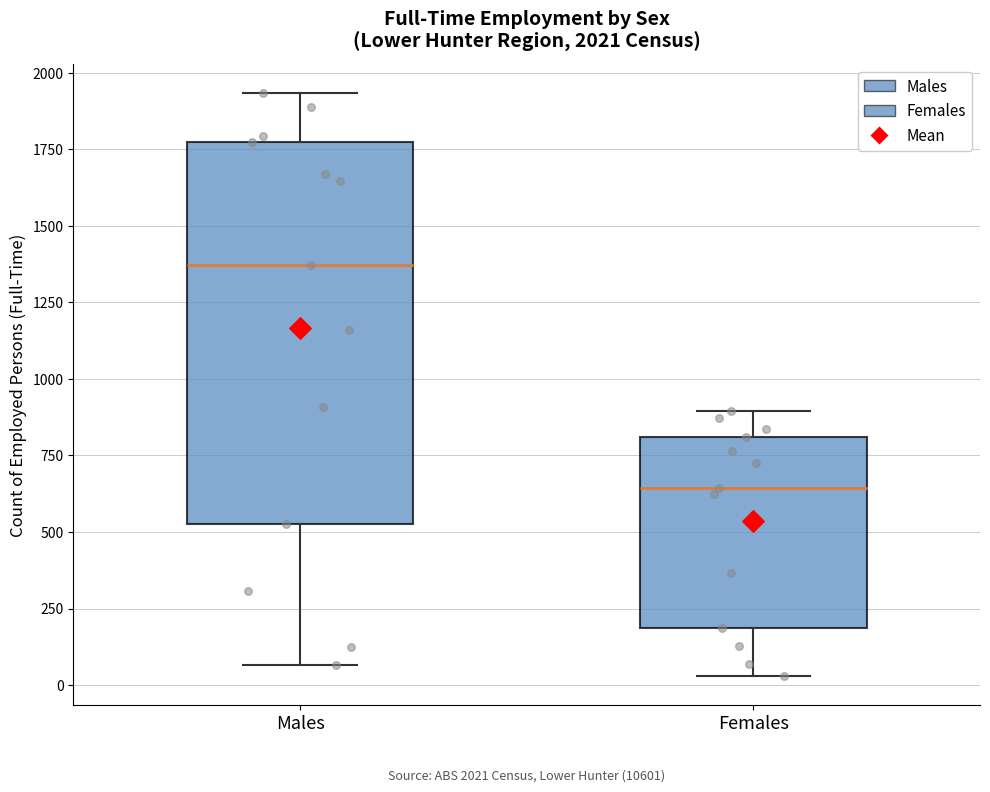

Comparing the boxes themselves (not the whiskers), which one is the tallest?

Males